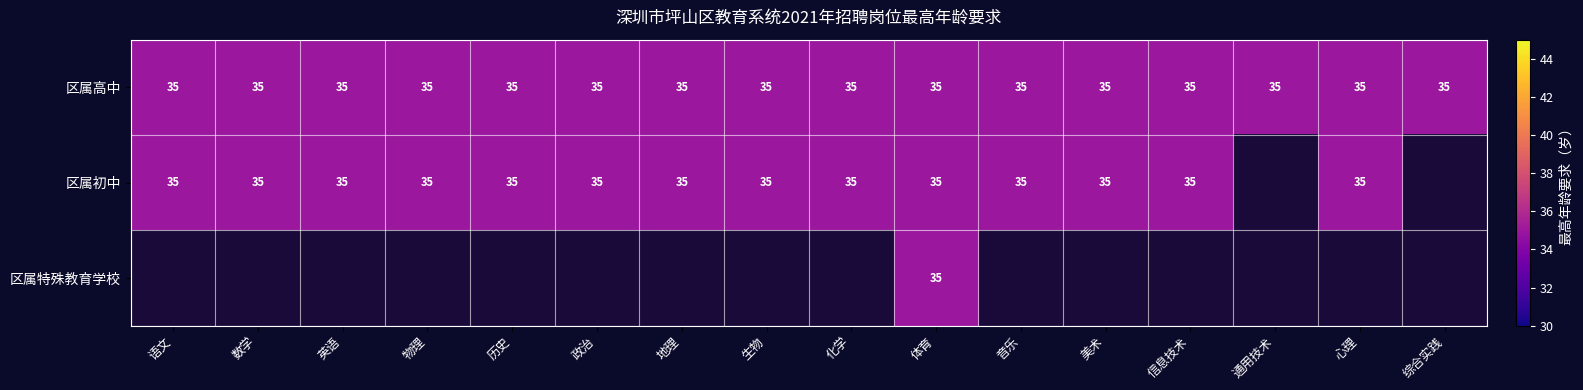

At how many categories does at least one series exceed 14?

16